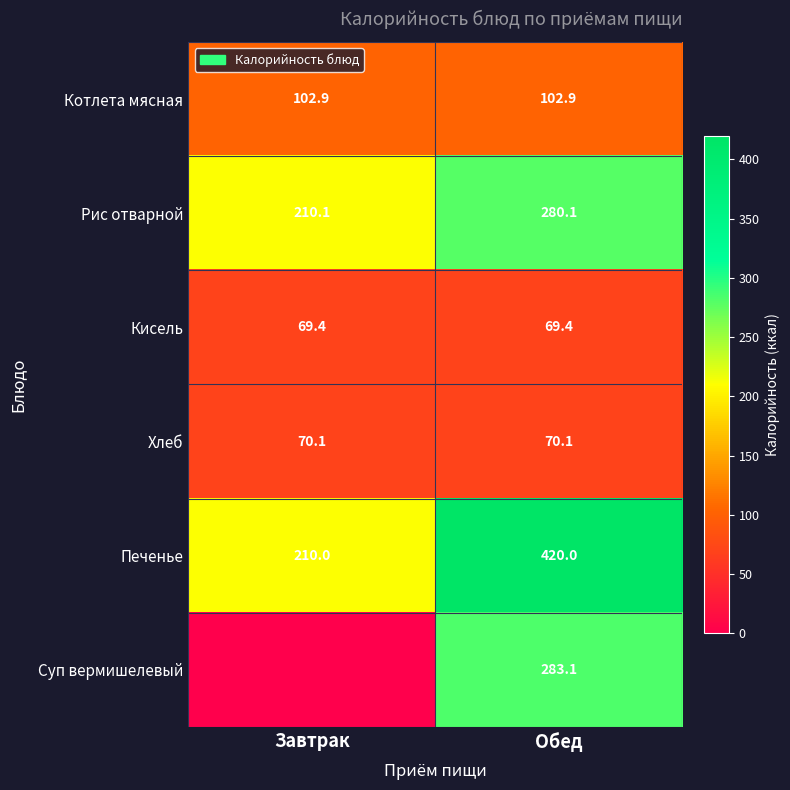

What is the minimum value for Рис отварной?

210.1